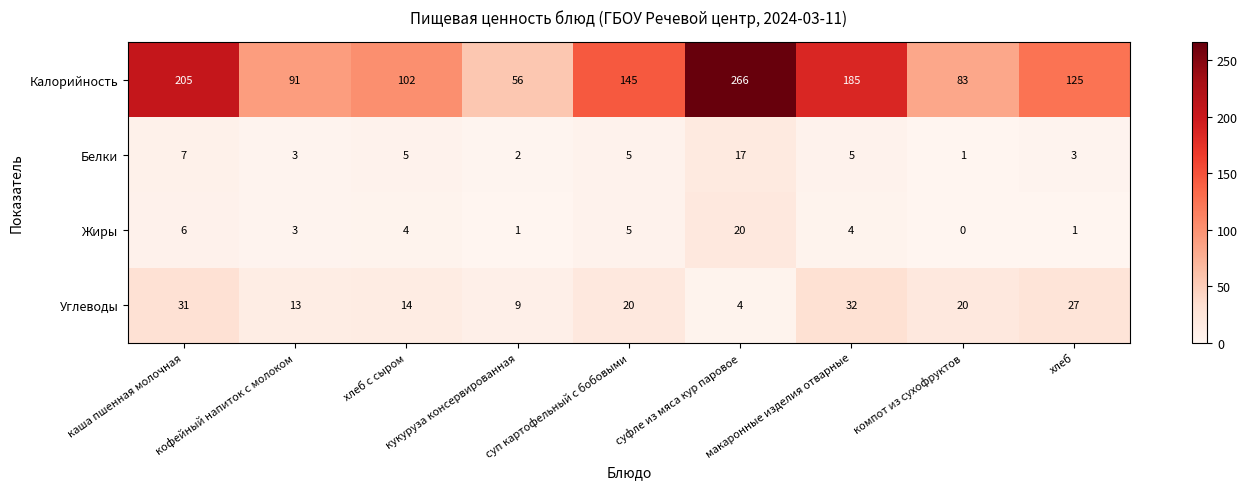

At which label does Углеводы reach its minimum?

суфле из мяса кур паровое